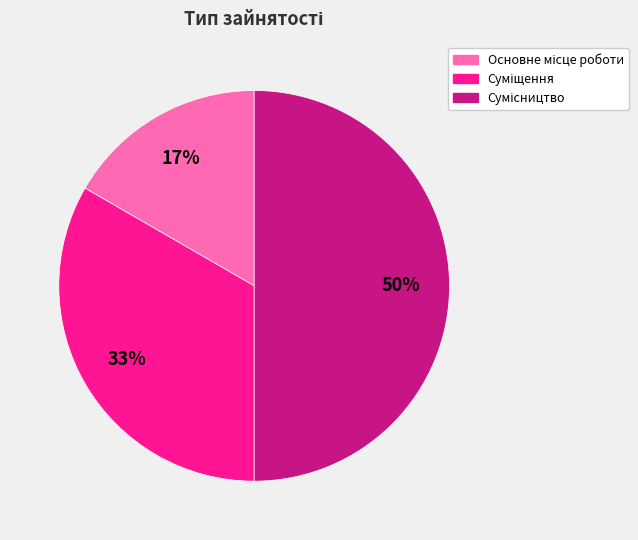

To the nearest percent, what is the difference between the largest and smallest slice percentages?

33%